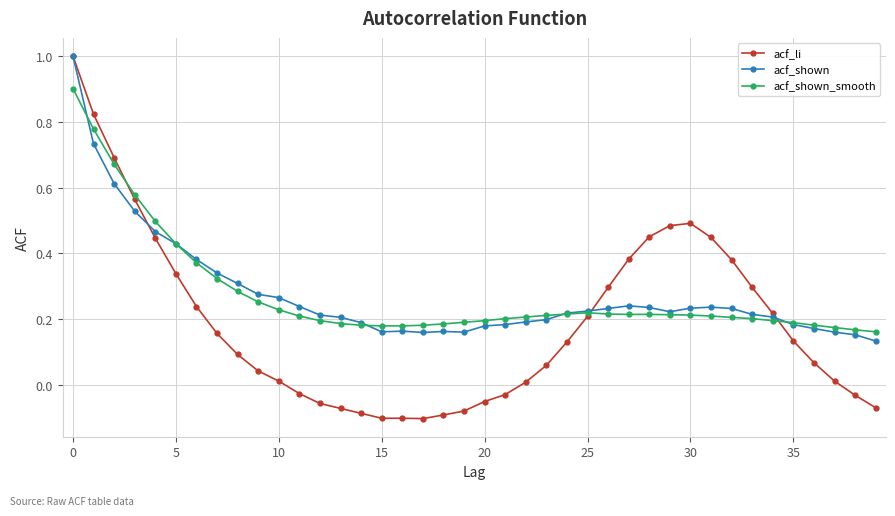

What is the maximum value for acf_shown?

1.0